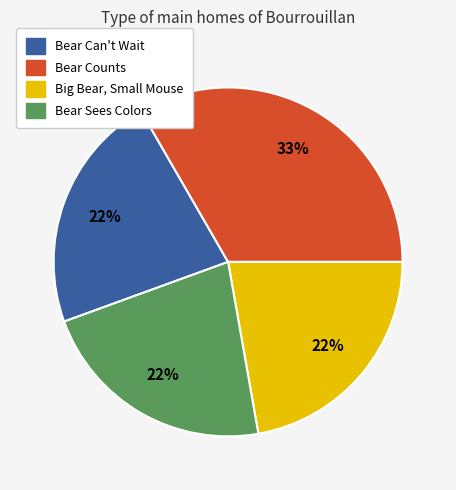

What is the ratio of the value at Big Bear, Small Mouse to the value at Bear Counts?

0.7